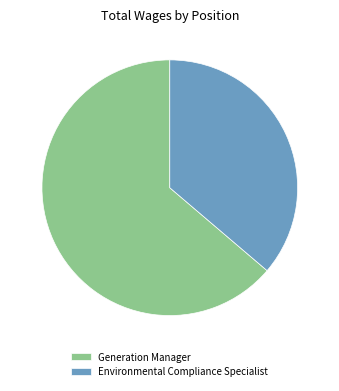

Rank the categories by value from highest to lowest.

Generation Manager, Environmental Compliance Specialist